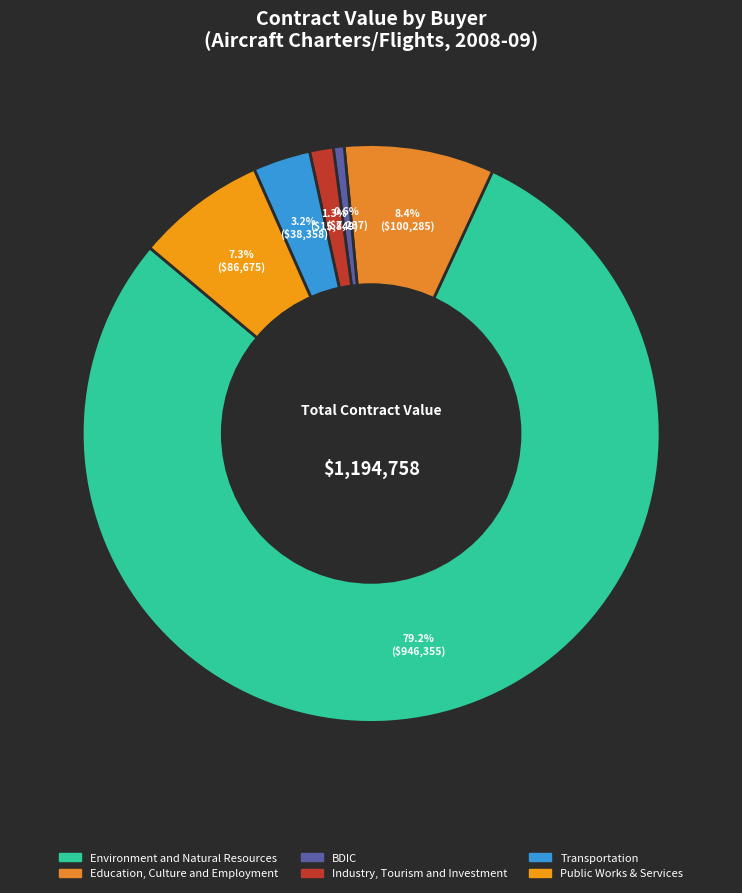

How many slices are in this pie chart?

6